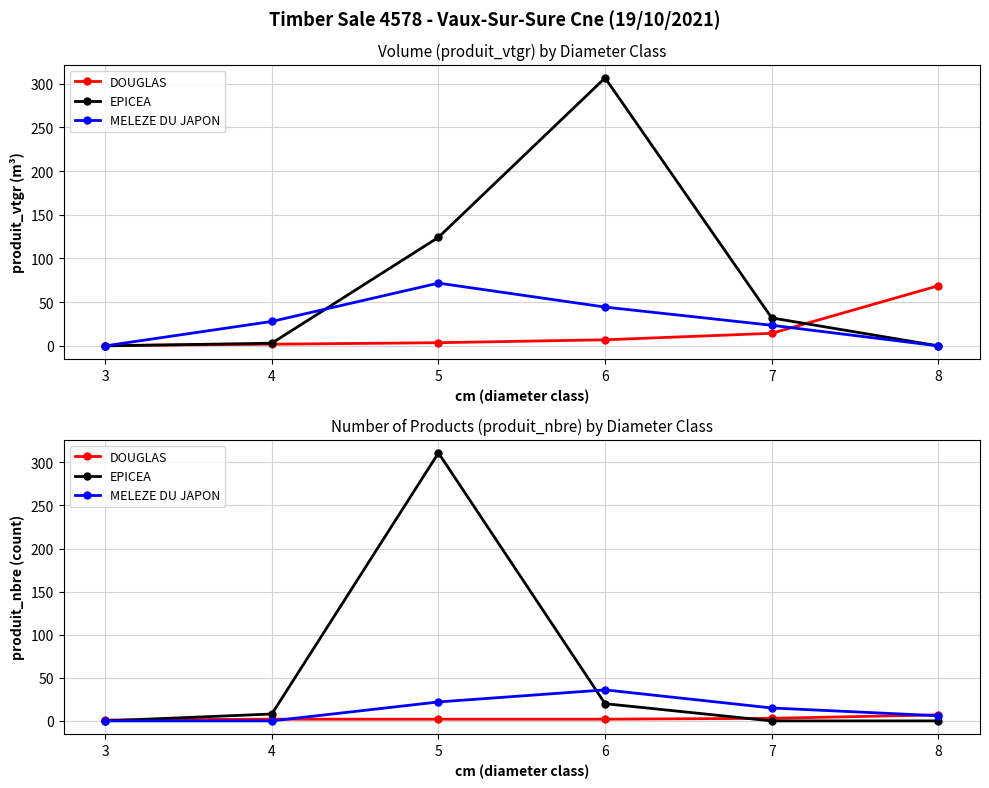

How many lines are shown in the chart?

3